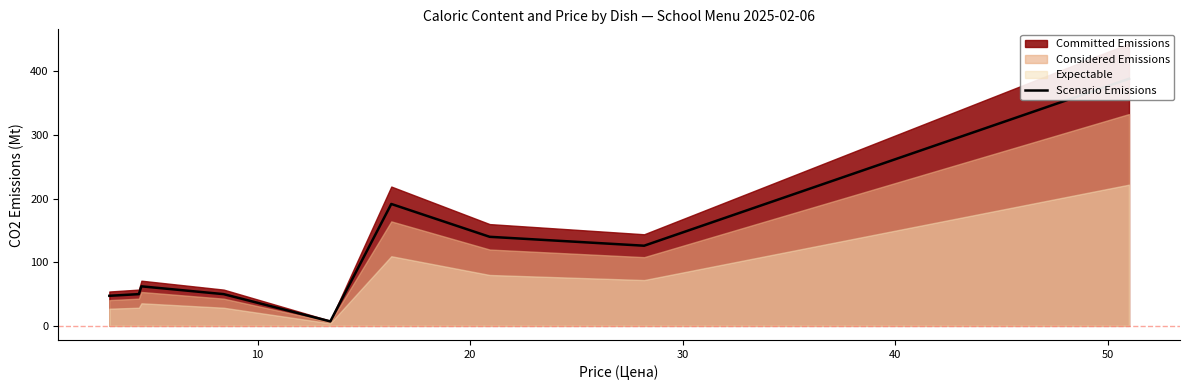

How many lines are shown in the chart?

1